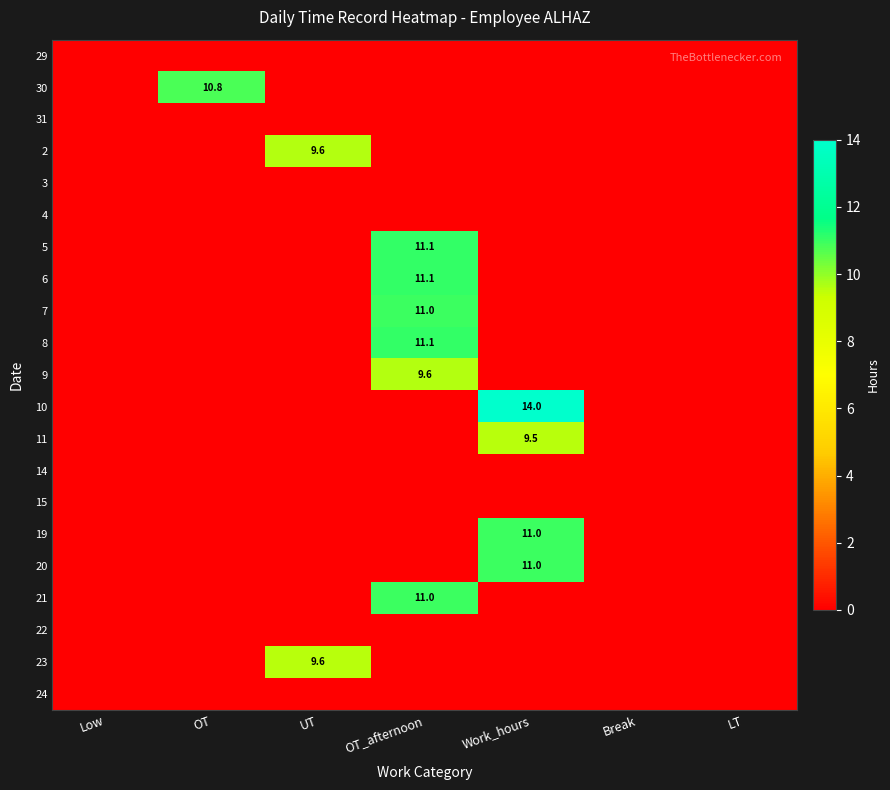

Is it true that 10 equals 14.0 at Work_hours?

True